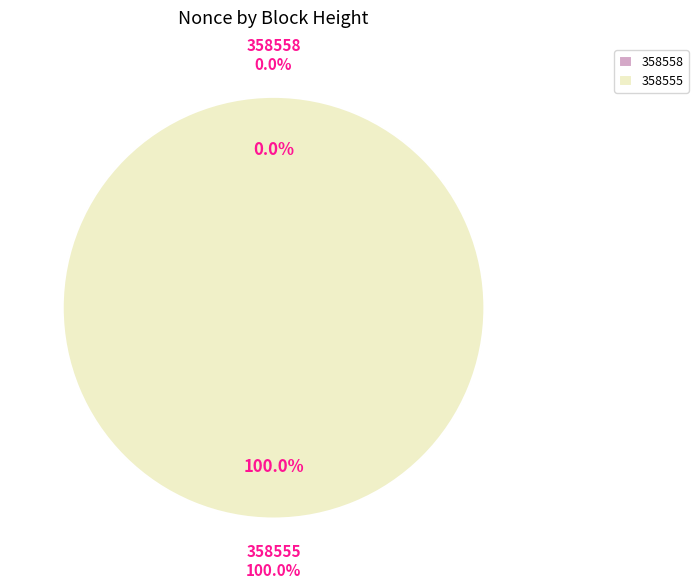

The 358555 slice represents 99% of the pie. True or false?

False